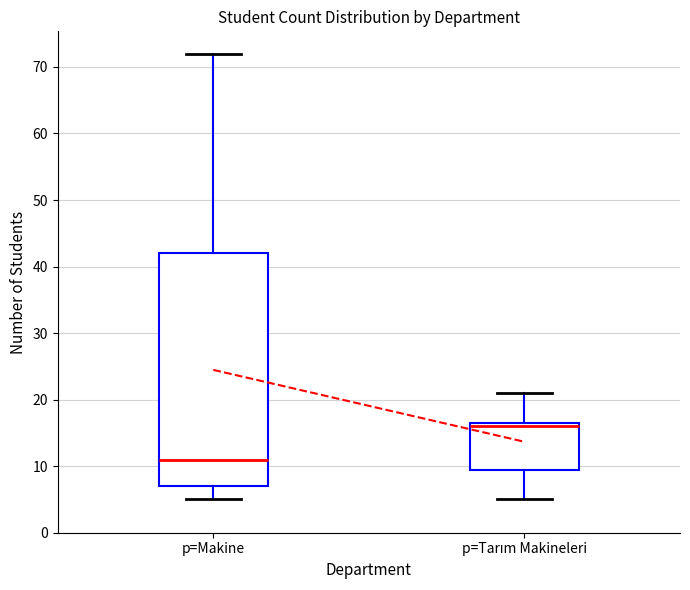

Which box is the tallest, from its lower edge to its upper edge?

p=Makine